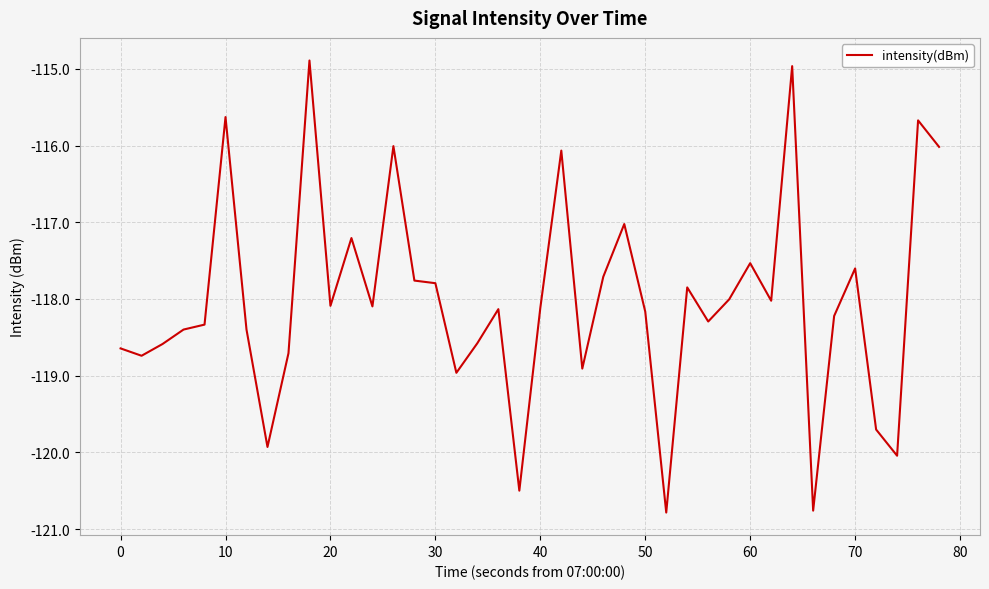

What is the maximum value shown in the chart?

-114.9